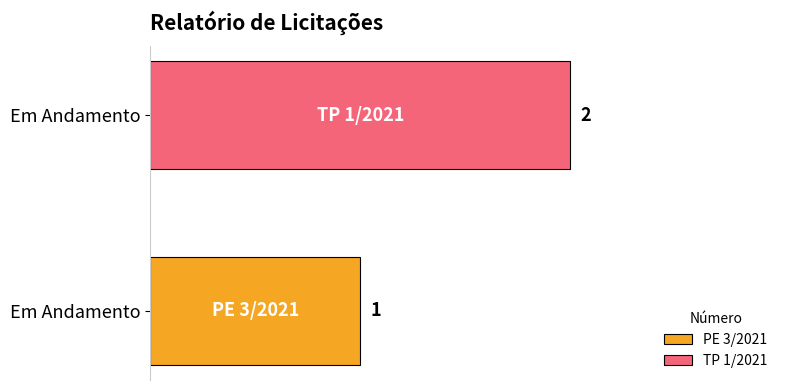

What is the maximum value shown in the chart?

2